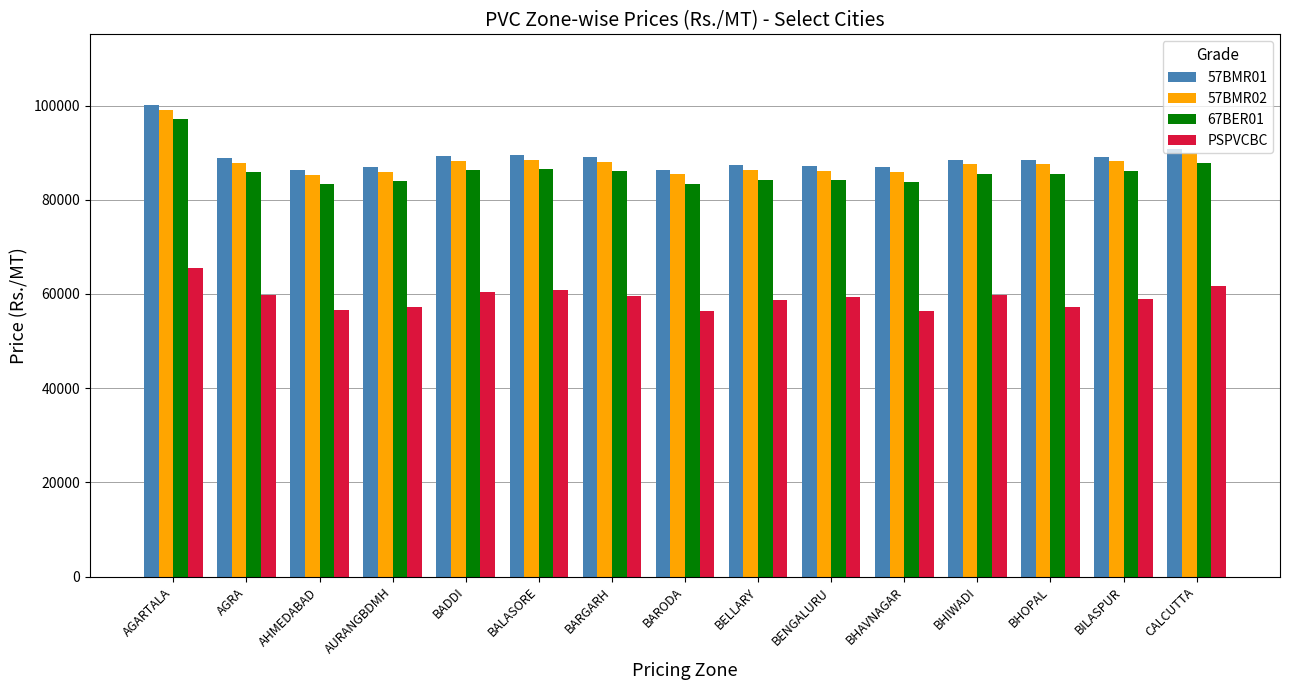

Read the 67BER01 value at BHOPAL, to the nearest 50.

85550